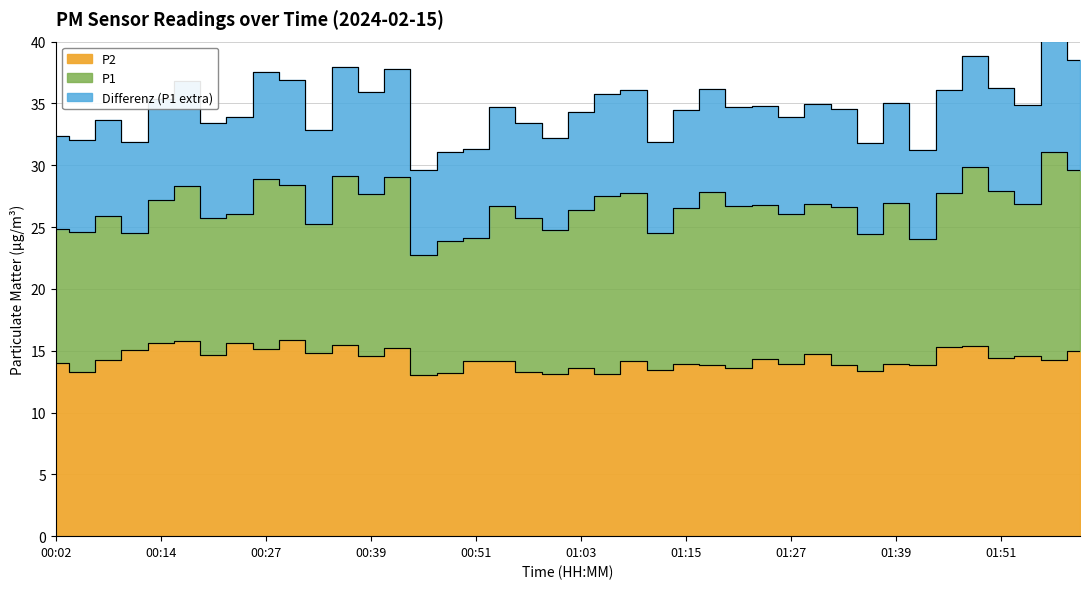

The value of P1 at 01:24 is 44.9. True or false?

False